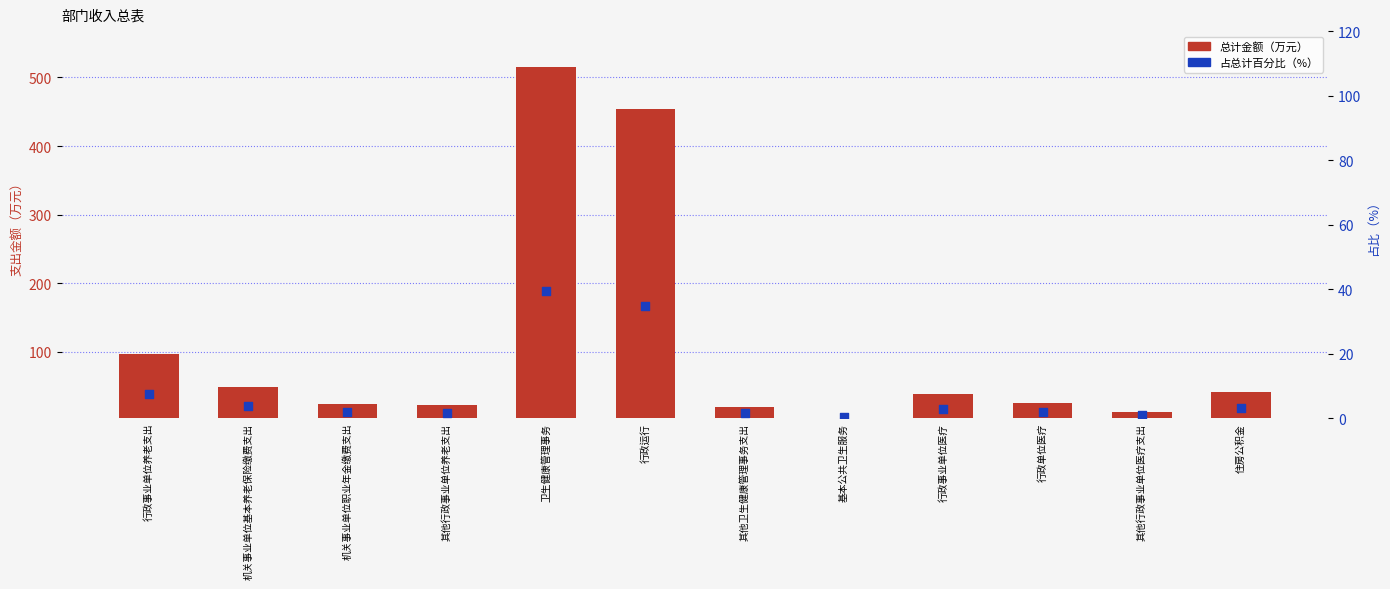

At which category is the sum across all series the highest?

卫生健康管理事务